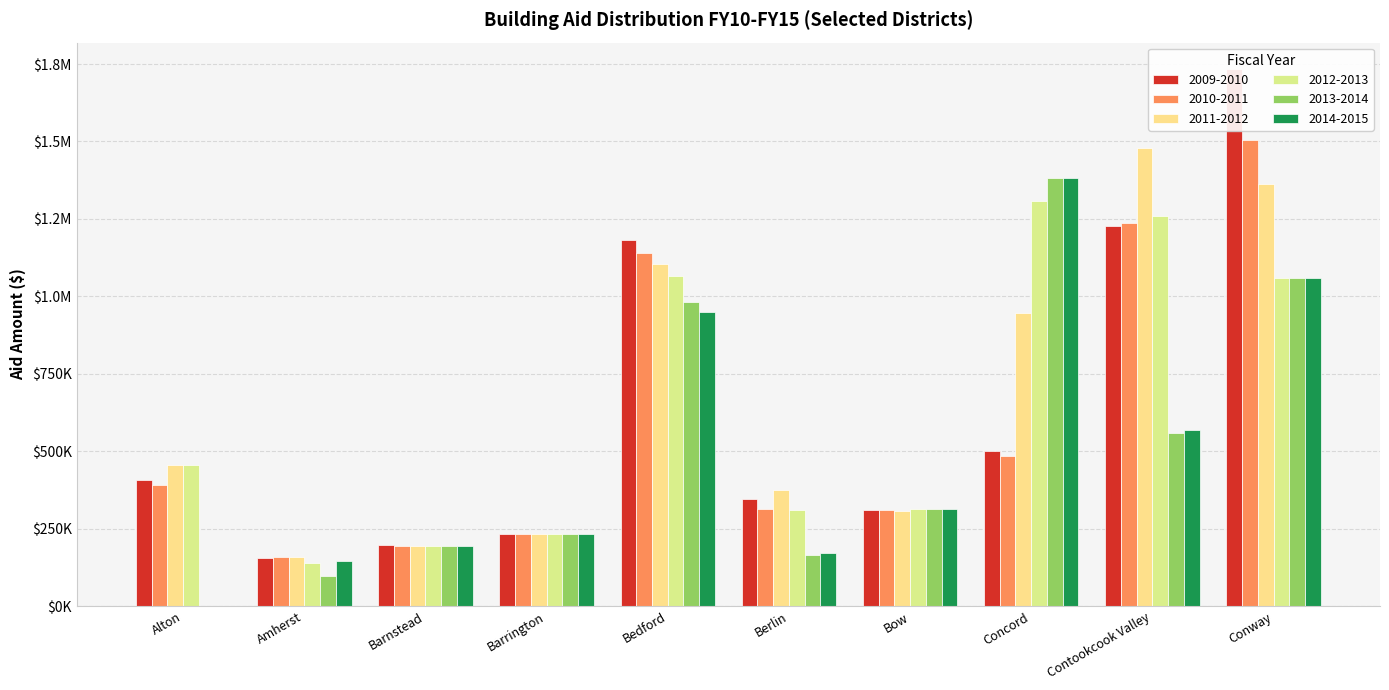

How many data points in 2009-2010 are above 407192?

5